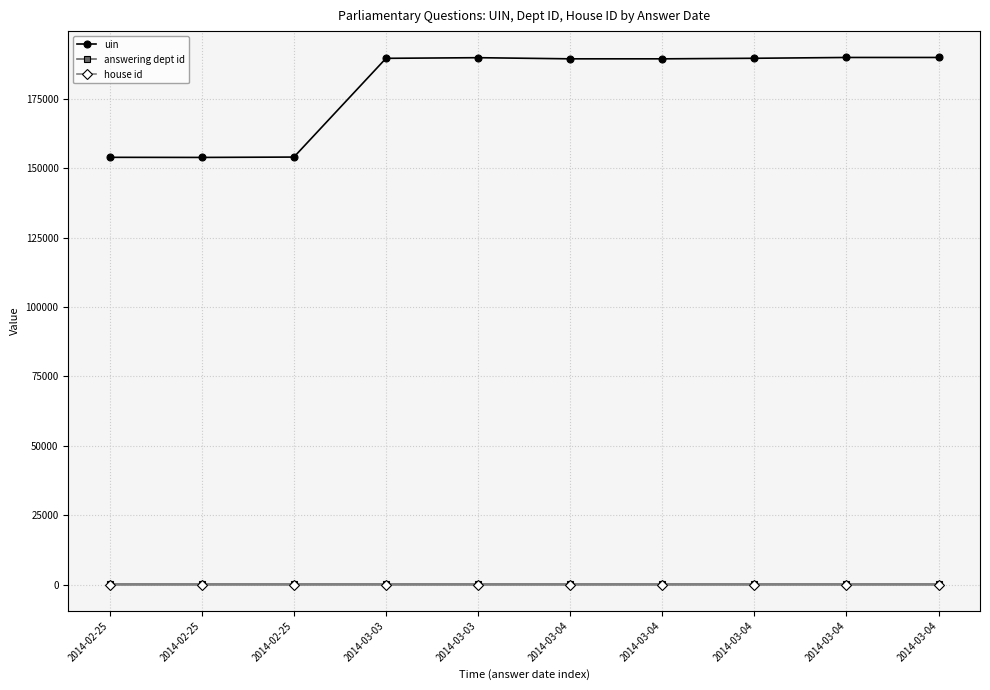

Which series has the widest spread of values?

uin